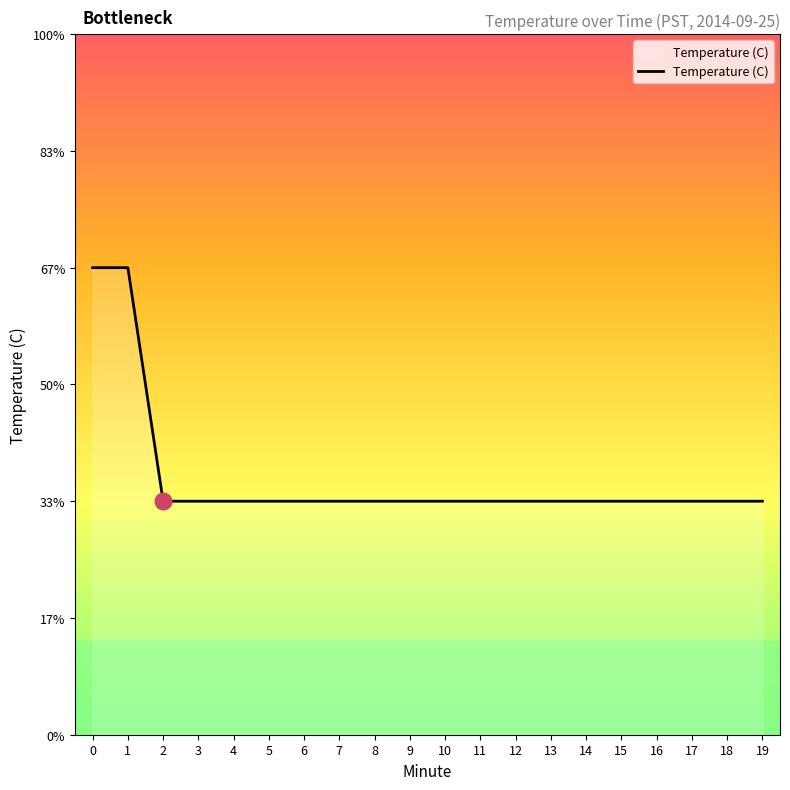

What is the value of the 13th point from the left?

13.8